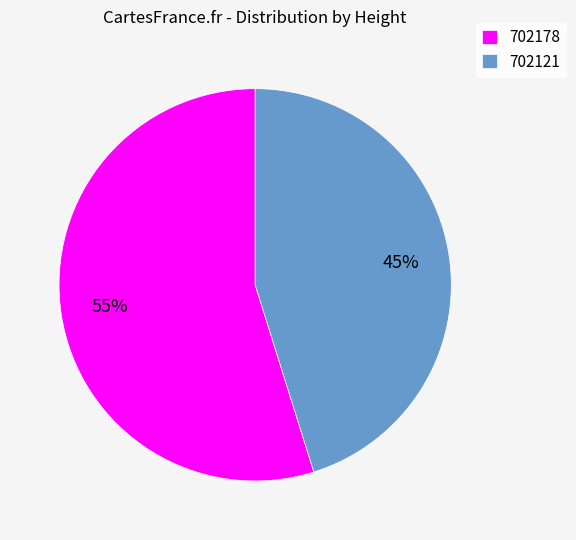

Count the number of slices in the pie.

2